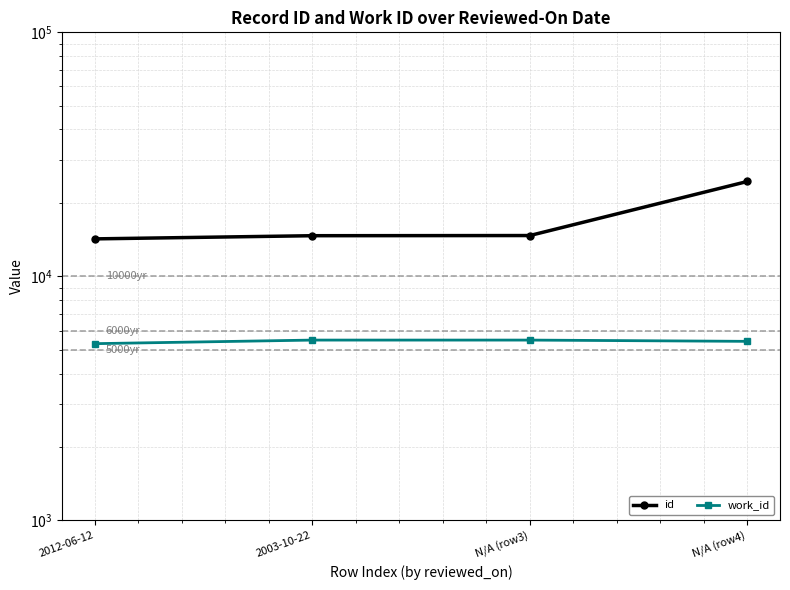

True or false: work_id and id intersect in this chart.

False